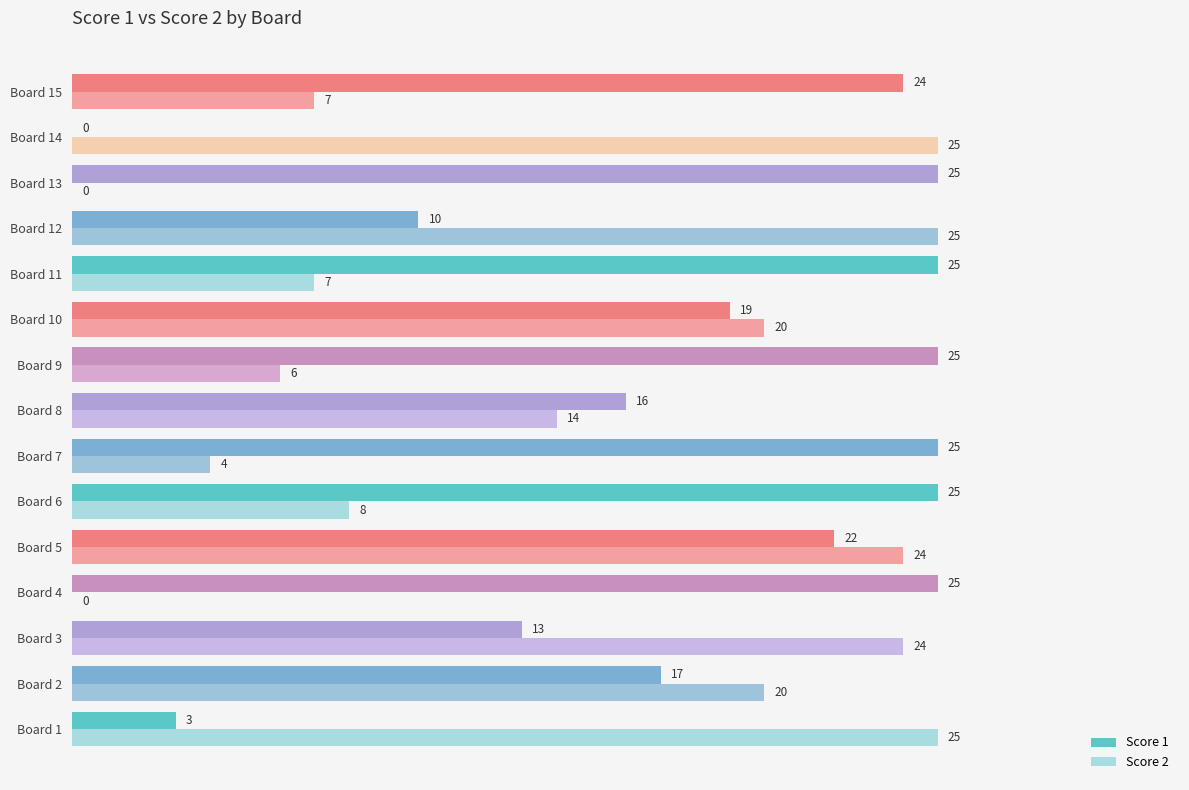

Which series has the largest total across all categories?

Score 1